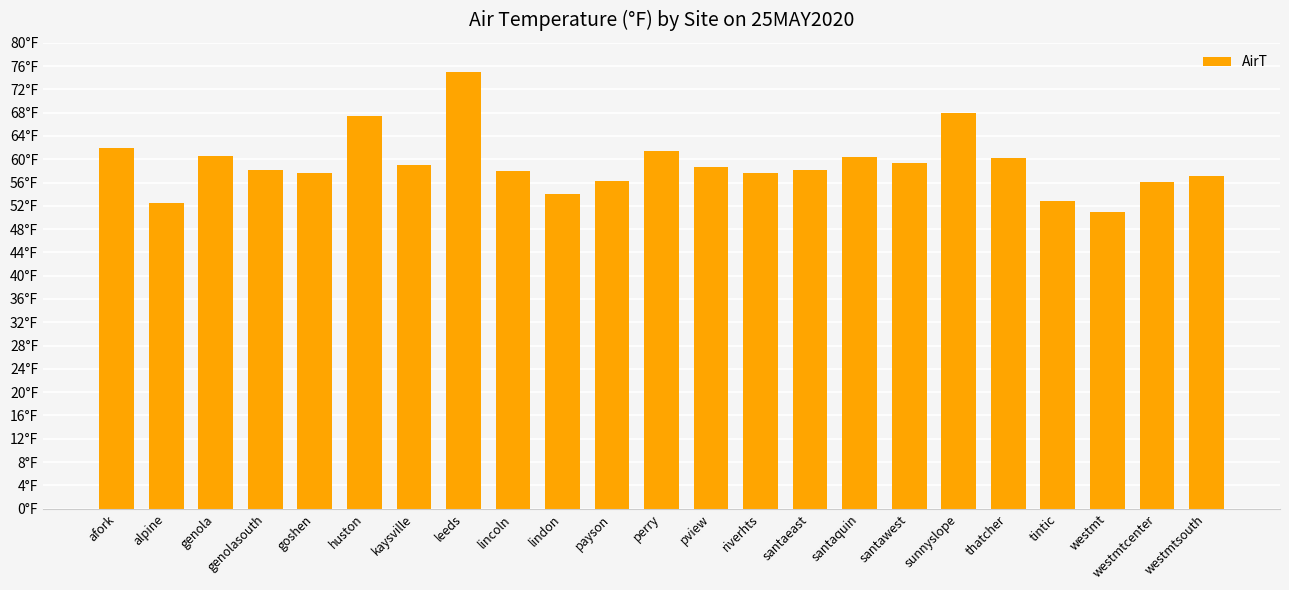

Reading left to right, list all the values displayed in this chart.

afork=62.0	alpine=52.5	genola=60.5	genolasouth=58.2	goshen=57.7	huston=67.4	kaysville=59.1	leeds=75.0	lincoln=58.0	lindon=54.1	payson=56.2	perry=61.5	pview=58.7	riverhts=57.7	santaeast=58.1	santaquin=60.4	santawest=59.3	sunnyslope=67.9	thatcher=60.2	tintic=52.9	westmt=50.9	westmtcenter=56.1	westmtsouth=57.2